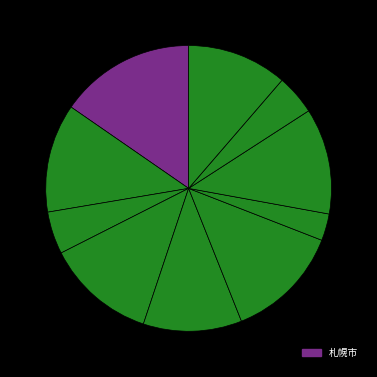

Count the number of slices in the pie.

10